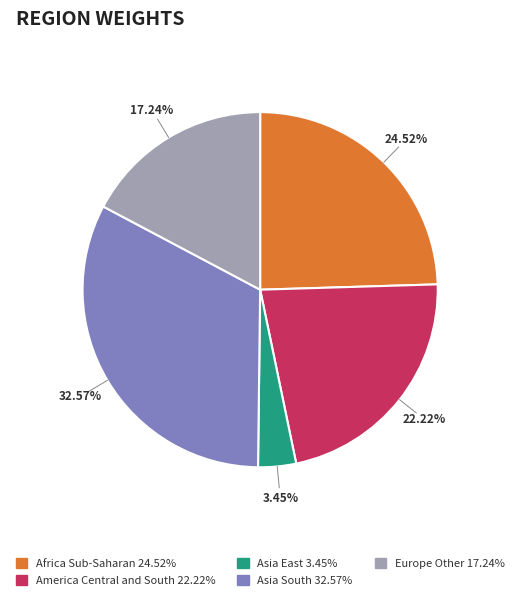

Is there any slice that represents more than half of the pie?

No